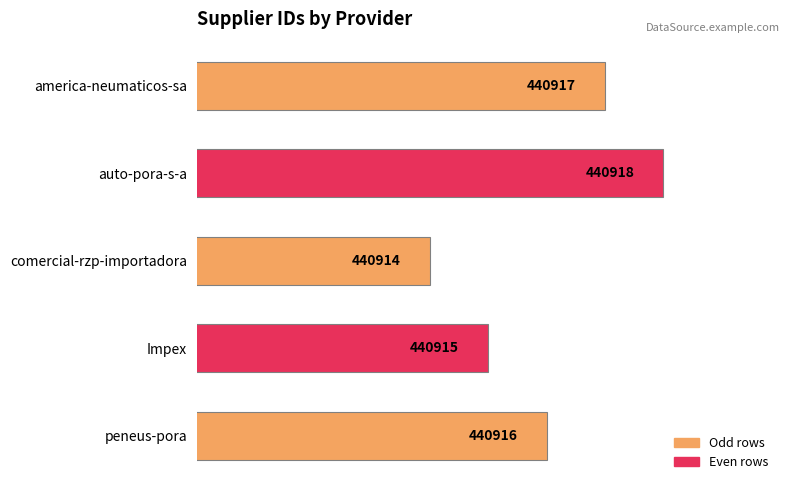

Does the chart contain any negative values?

No